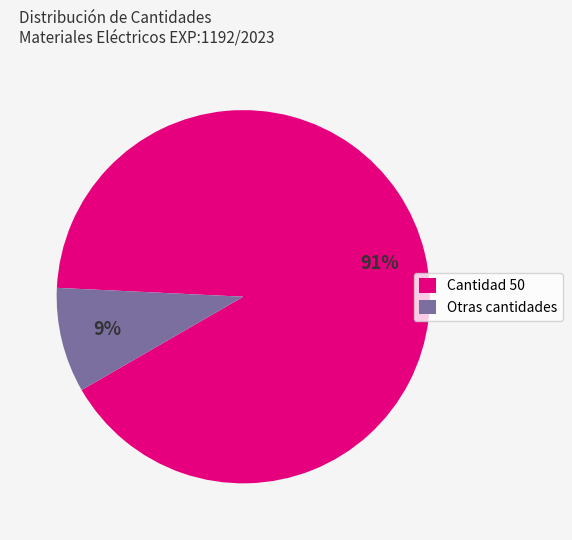

What is the largest slice in the pie chart?

Cantidad 50